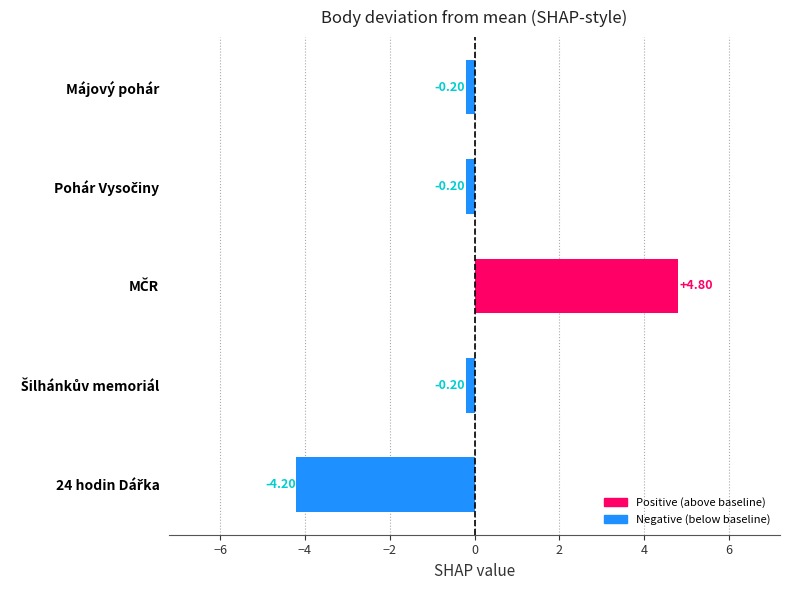

What is the label of the 1st bar from the top?

Májový pohár